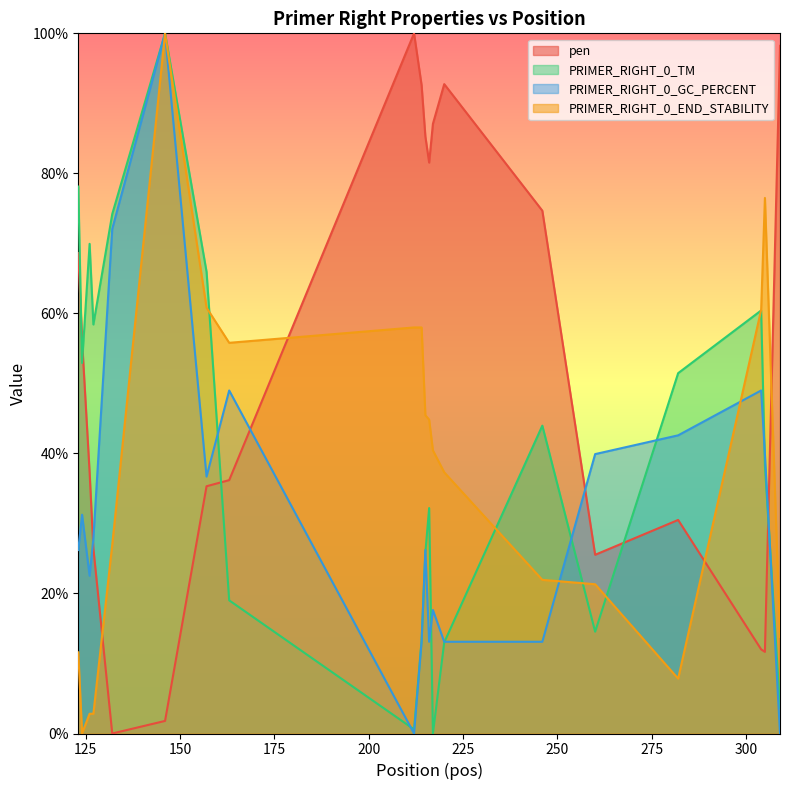

Reading left to right, extract all data points from this chart.

pen: 123=68.6	124=56.2	126=37.3	127=26.4	132=0.0	146=1.8	157=35.3	163=36.2	212=100.0	214=92.6	215=85.3	216=81.5	217=87.1	220=92.7	246=74.7	260=25.5	282=30.5	304=12.0	305=11.7	309=98.2
PRIMER_RIGHT_0_TM: 123=78.1	124=52.9	126=69.9	127=58.4	132=74.2	146=100.0	157=65.9	163=19.0	212=0.6	214=13.3	215=25.8	216=32.2	217=0.0	220=13.0	246=44.0	260=14.5	282=51.5	304=60.4	305=38.3	309=3.7
PRIMER_RIGHT_0_GC_PERCENT: 123=26.2	124=31.2	126=22.5	127=27.8	132=72.1	146=100.0	157=36.7	163=49.0	212=0.0	214=13.1	215=26.2	216=13.1	217=17.6	220=13.1	246=13.1	260=39.9	282=42.6	304=49.0	305=39.9	309=0.0
PRIMER_RIGHT_0_END_STABILITY: 123=11.6	124=0.0	126=2.8	127=2.8	132=27.0	146=100.0	157=60.8	163=55.8	212=58.0	214=58.0	215=45.5	216=44.8	217=40.4	220=37.3	246=21.9	260=21.3	282=7.8	304=60.5	305=76.5	309=13.8